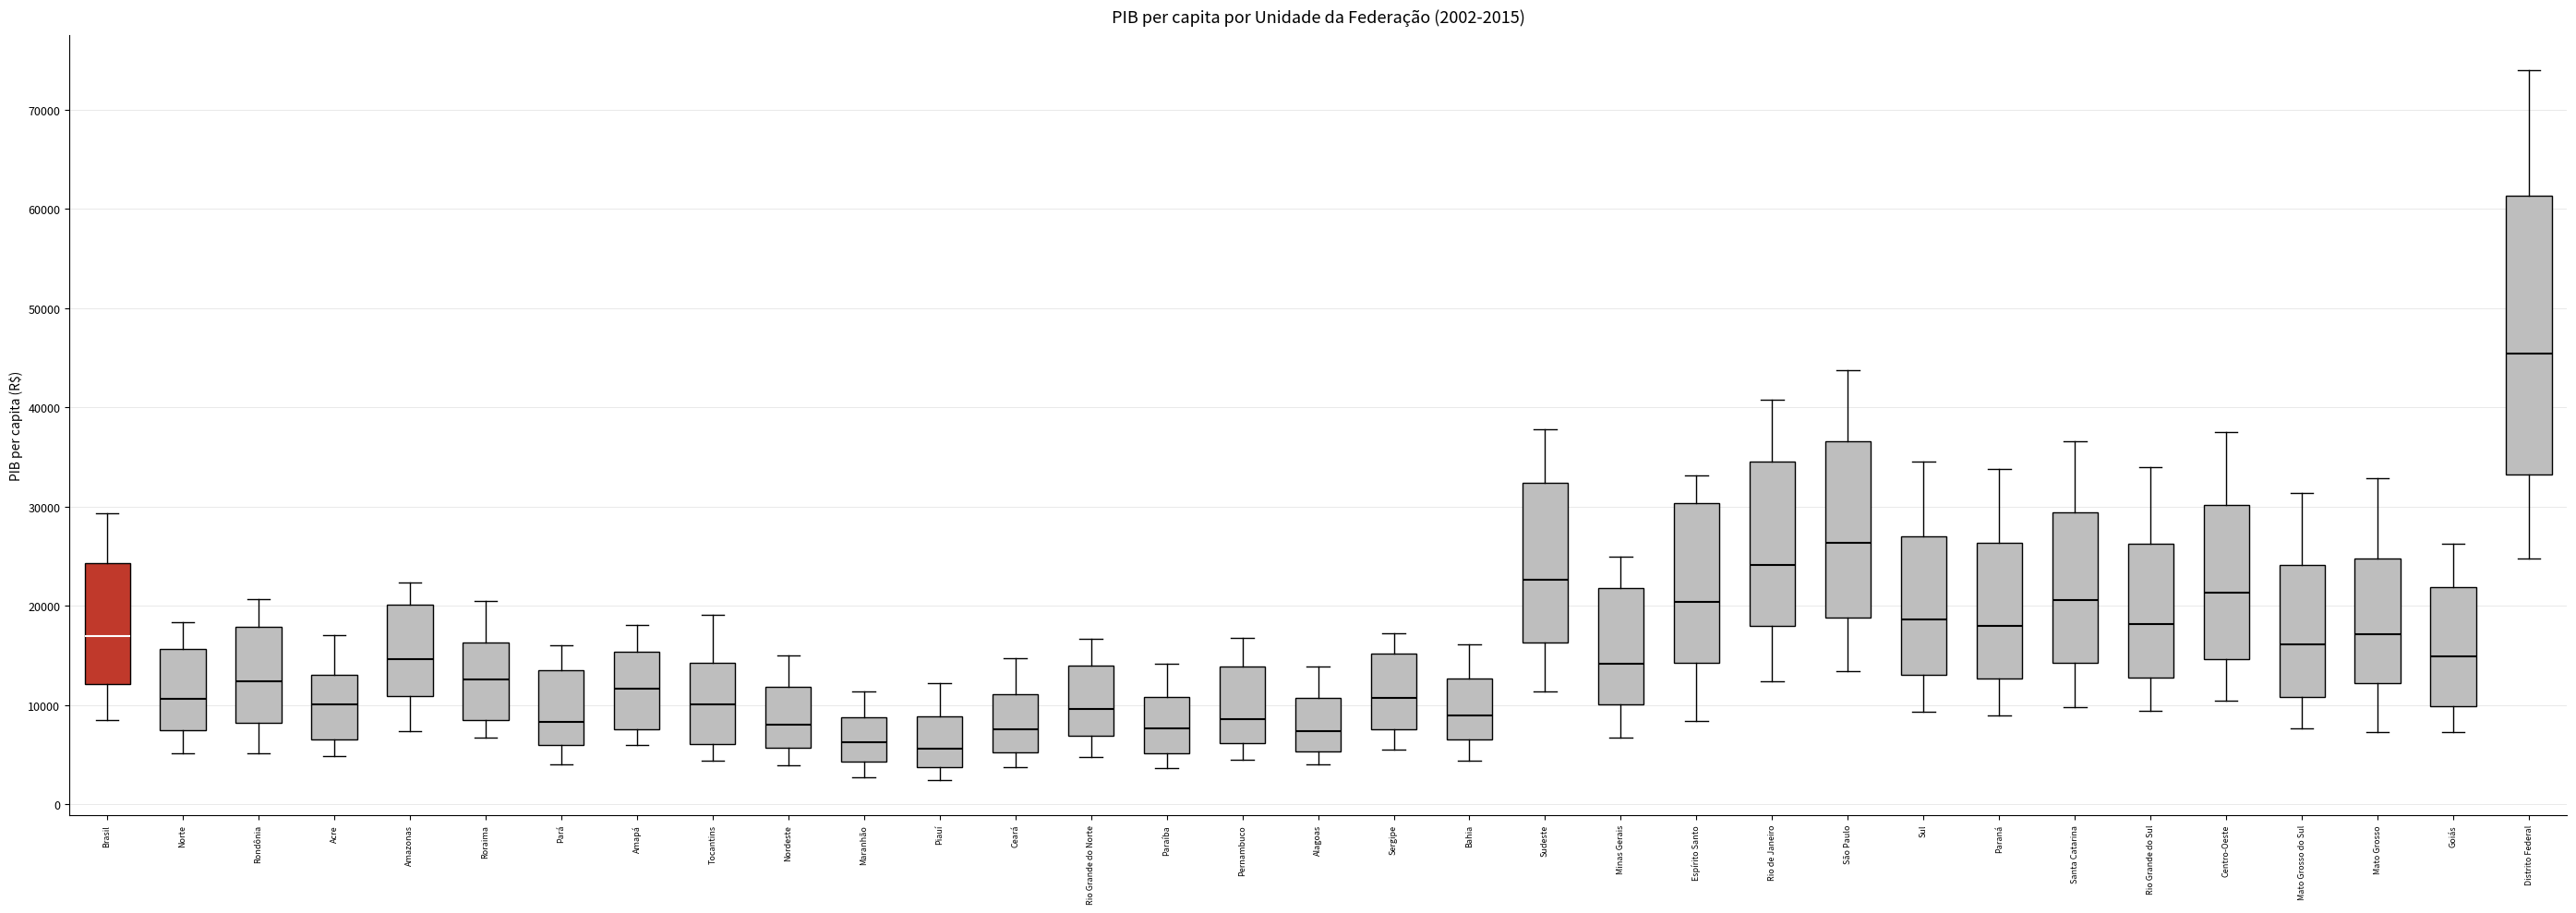

Which box is the tallest, from its lower edge to its upper edge?

Distrito Federal